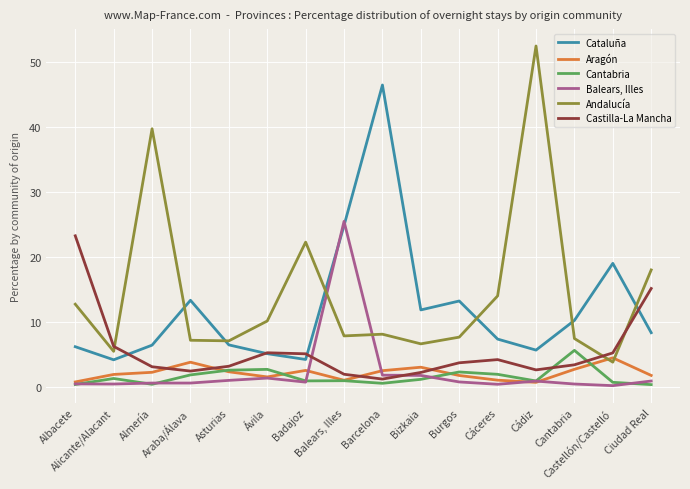

How many intersections are there between Andalucía and Cataluña?

6